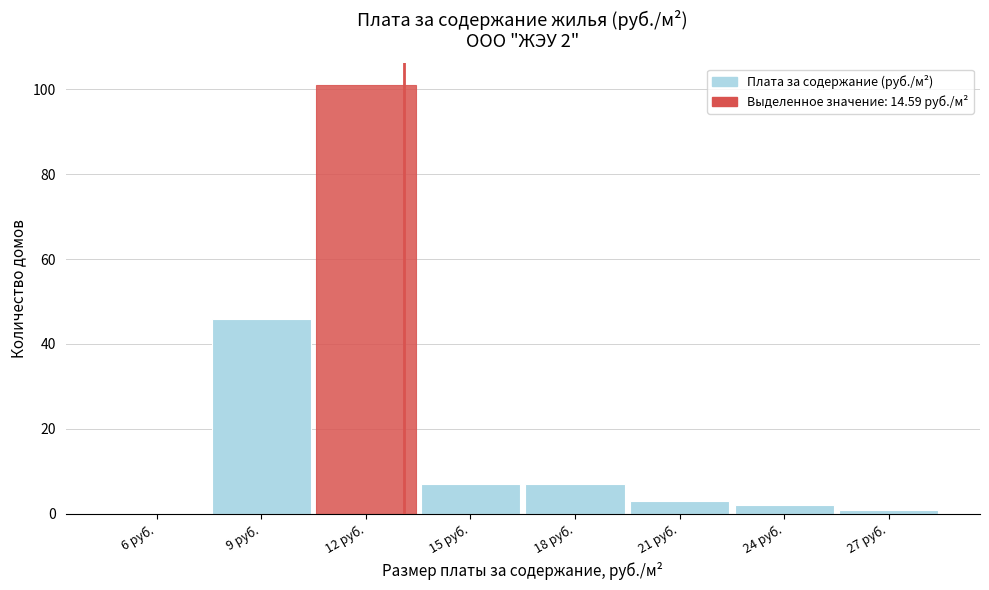

Reading left to right, extract all data points from this chart.

6 руб.=0	9 руб.=46	12 руб.=101	15 руб.=7	18 руб.=7	21 руб.=3	24 руб.=2	27 руб.=1